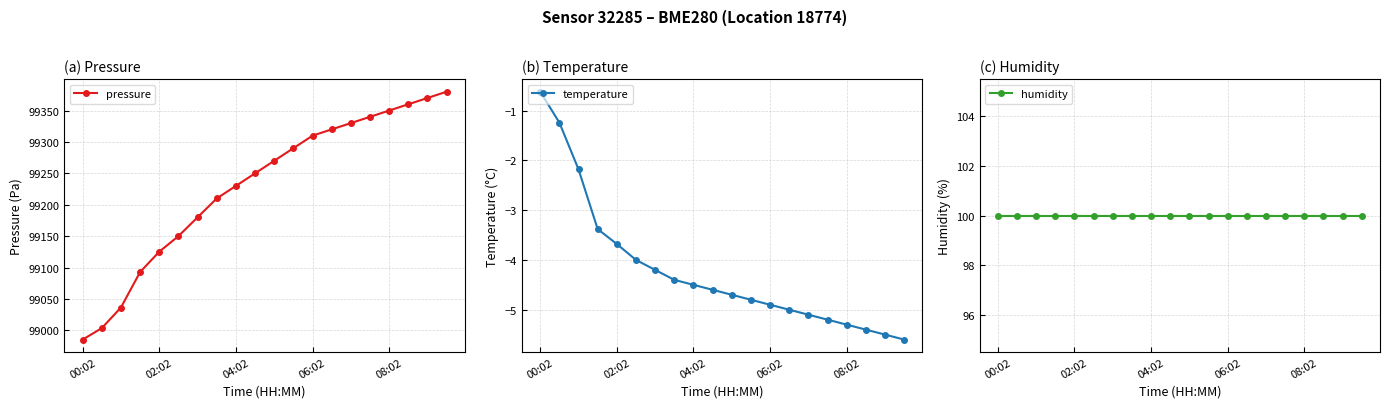

What are all the series names shown in the legend?

pressure, temperature, humidity